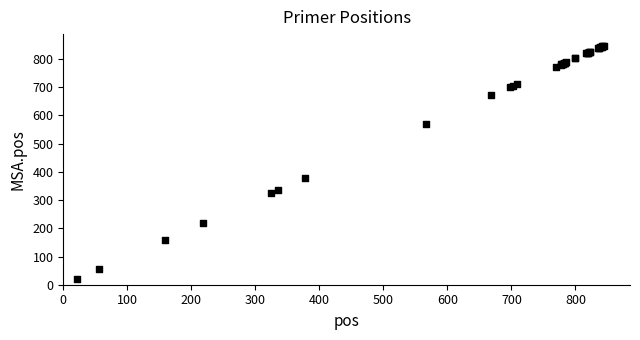

What Y value in the scatter plot is closest to 434?

379